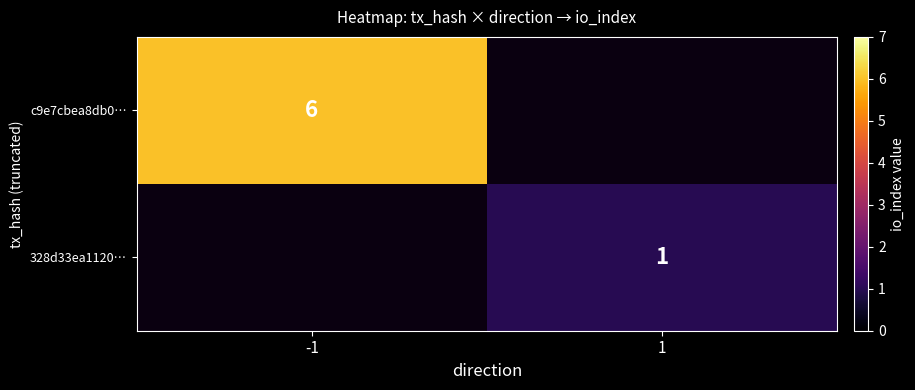

True or false: 328d33ea1120… has a value of 1 at 1.

True